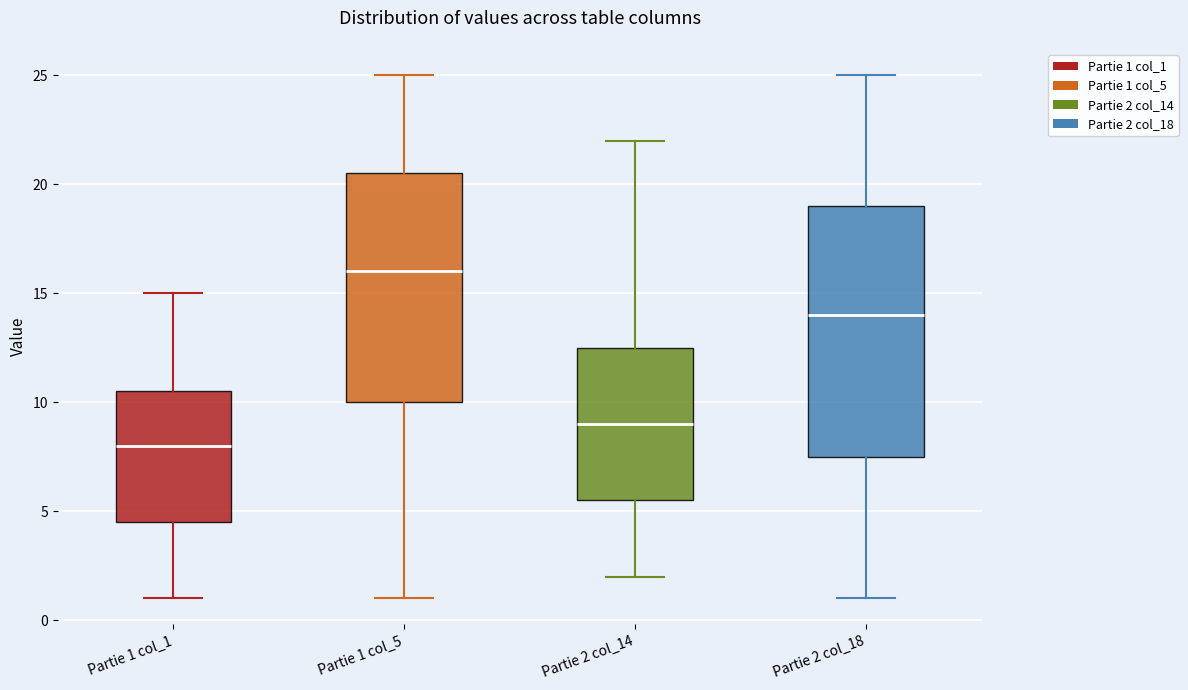

Comparing the boxes themselves (not the whiskers), which one is the tallest?

Partie 2 col_18